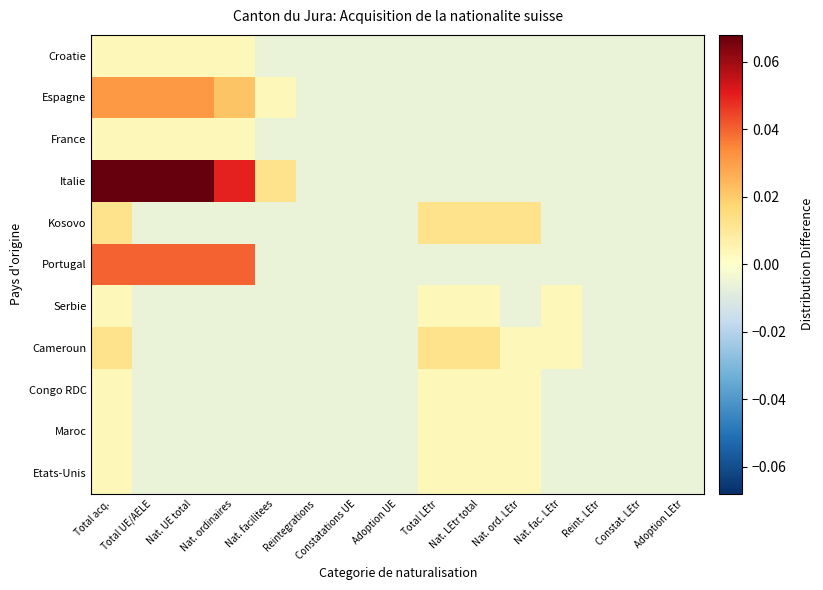

Reading left to right, list all the values displayed in this chart.

Croatie: Total acq.=0.0	Total UE/AELE=0.0	Nat. UE total=0.0	Nat. ordinaires=0.0	Nat. facilitees=-0.0	Reintegrations=-0.0	Constatations UE=-0.0	Adoption UE=-0.0	Total LEtr=-0.0	Nat. LEtr total=-0.0	Nat. ord. LEtr=-0.0	Nat. fac. LEtr=-0.0	Reint. LEtr=-0.0	Constat. LEtr=-0.0	Adoption LEtr=-0.0
Espagne: Total acq.=0.0	Total UE/AELE=0.0	Nat. UE total=0.0	Nat. ordinaires=0.0	Nat. facilitees=0.0	Reintegrations=-0.0	Constatations UE=-0.0	Adoption UE=-0.0	Total LEtr=-0.0	Nat. LEtr total=-0.0	Nat. ord. LEtr=-0.0	Nat. fac. LEtr=-0.0	Reint. LEtr=-0.0	Constat. LEtr=-0.0	Adoption LEtr=-0.0
France: Total acq.=0.0	Total UE/AELE=0.0	Nat. UE total=0.0	Nat. ordinaires=0.0	Nat. facilitees=-0.0	Reintegrations=-0.0	Constatations UE=-0.0	Adoption UE=-0.0	Total LEtr=-0.0	Nat. LEtr total=-0.0	Nat. ord. LEtr=-0.0	Nat. fac. LEtr=-0.0	Reint. LEtr=-0.0	Constat. LEtr=-0.0	Adoption LEtr=-0.0
Italie: Total acq.=0.1	Total UE/AELE=0.1	Nat. UE total=0.1	Nat. ordinaires=0.0	Nat. facilitees=0.0	Reintegrations=-0.0	Constatations UE=-0.0	Adoption UE=-0.0	Total LEtr=-0.0	Nat. LEtr total=-0.0	Nat. ord. LEtr=-0.0	Nat. fac. LEtr=-0.0	Reint. LEtr=-0.0	Constat. LEtr=-0.0	Adoption LEtr=-0.0
Kosovo: Total acq.=0.0	Total UE/AELE=-0.0	Nat. UE total=-0.0	Nat. ordinaires=-0.0	Nat. facilitees=-0.0	Reintegrations=-0.0	Constatations UE=-0.0	Adoption UE=-0.0	Total LEtr=0.0	Nat. LEtr total=0.0	Nat. ord. LEtr=0.0	Nat. fac. LEtr=-0.0	Reint. LEtr=-0.0	Constat. LEtr=-0.0	Adoption LEtr=-0.0
Portugal: Total acq.=0.0	Total UE/AELE=0.0	Nat. UE total=0.0	Nat. ordinaires=0.0	Nat. facilitees=-0.0	Reintegrations=-0.0	Constatations UE=-0.0	Adoption UE=-0.0	Total LEtr=-0.0	Nat. LEtr total=-0.0	Nat. ord. LEtr=-0.0	Nat. fac. LEtr=-0.0	Reint. LEtr=-0.0	Constat. LEtr=-0.0	Adoption LEtr=-0.0
Serbie: Total acq.=0.0	Total UE/AELE=-0.0	Nat. UE total=-0.0	Nat. ordinaires=-0.0	Nat. facilitees=-0.0	Reintegrations=-0.0	Constatations UE=-0.0	Adoption UE=-0.0	Total LEtr=0.0	Nat. LEtr total=0.0	Nat. ord. LEtr=-0.0	Nat. fac. LEtr=0.0	Reint. LEtr=-0.0	Constat. LEtr=-0.0	Adoption LEtr=-0.0
Cameroun: Total acq.=0.0	Total UE/AELE=-0.0	Nat. UE total=-0.0	Nat. ordinaires=-0.0	Nat. facilitees=-0.0	Reintegrations=-0.0	Constatations UE=-0.0	Adoption UE=-0.0	Total LEtr=0.0	Nat. LEtr total=0.0	Nat. ord. LEtr=0.0	Nat. fac. LEtr=0.0	Reint. LEtr=-0.0	Constat. LEtr=-0.0	Adoption LEtr=-0.0
Congo RDC: Total acq.=0.0	Total UE/AELE=-0.0	Nat. UE total=-0.0	Nat. ordinaires=-0.0	Nat. facilitees=-0.0	Reintegrations=-0.0	Constatations UE=-0.0	Adoption UE=-0.0	Total LEtr=0.0	Nat. LEtr total=0.0	Nat. ord. LEtr=0.0	Nat. fac. LEtr=-0.0	Reint. LEtr=-0.0	Constat. LEtr=-0.0	Adoption LEtr=-0.0
Maroc: Total acq.=0.0	Total UE/AELE=-0.0	Nat. UE total=-0.0	Nat. ordinaires=-0.0	Nat. facilitees=-0.0	Reintegrations=-0.0	Constatations UE=-0.0	Adoption UE=-0.0	Total LEtr=0.0	Nat. LEtr total=0.0	Nat. ord. LEtr=0.0	Nat. fac. LEtr=-0.0	Reint. LEtr=-0.0	Constat. LEtr=-0.0	Adoption LEtr=-0.0
Etats-Unis: Total acq.=0.0	Total UE/AELE=-0.0	Nat. UE total=-0.0	Nat. ordinaires=-0.0	Nat. facilitees=-0.0	Reintegrations=-0.0	Constatations UE=-0.0	Adoption UE=-0.0	Total LEtr=0.0	Nat. LEtr total=0.0	Nat. ord. LEtr=0.0	Nat. fac. LEtr=-0.0	Reint. LEtr=-0.0	Constat. LEtr=-0.0	Adoption LEtr=-0.0